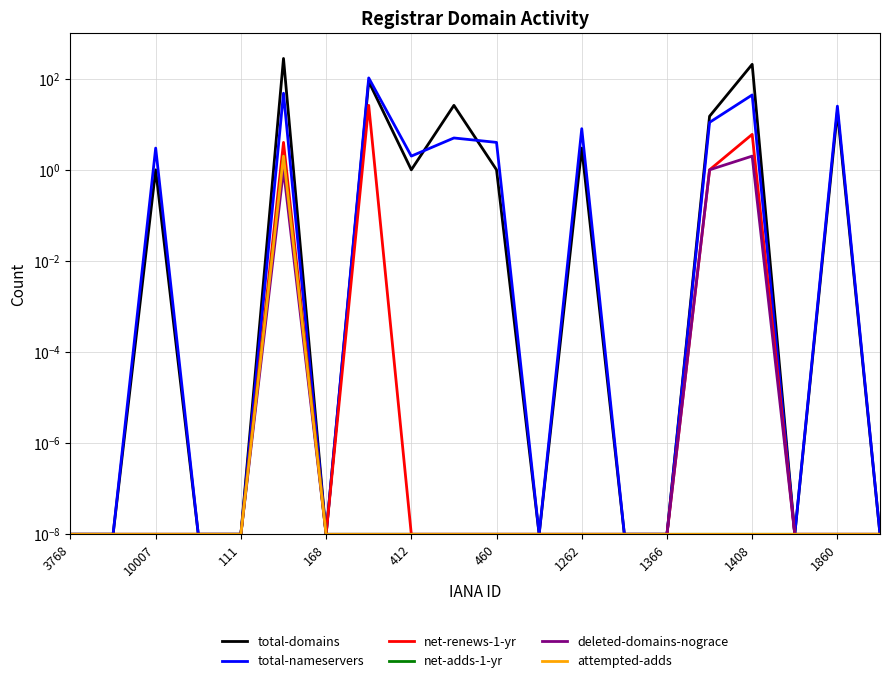

How many lines are shown in the chart?

6